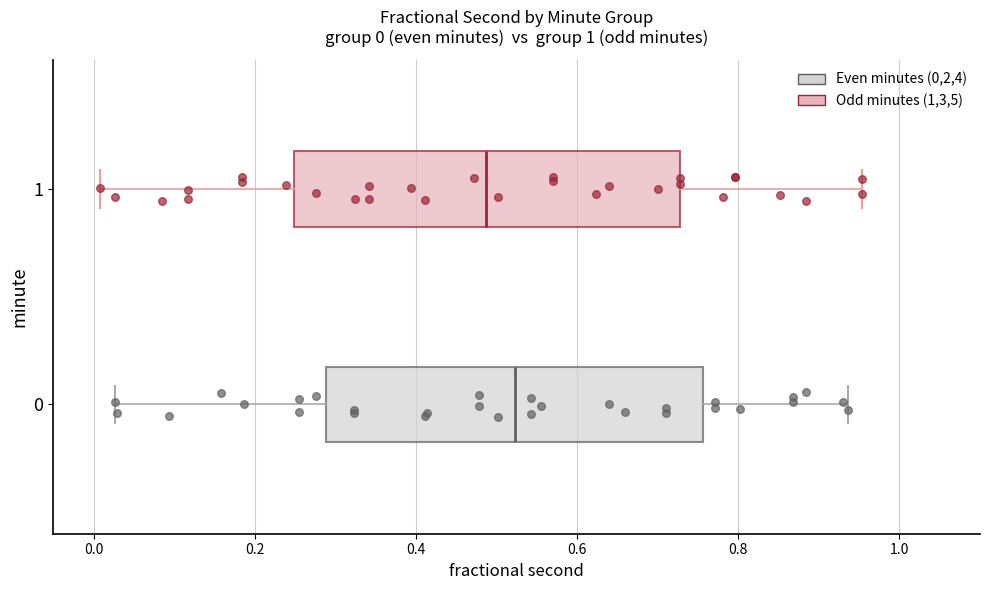

Which box has the furthest to the right median line?

0